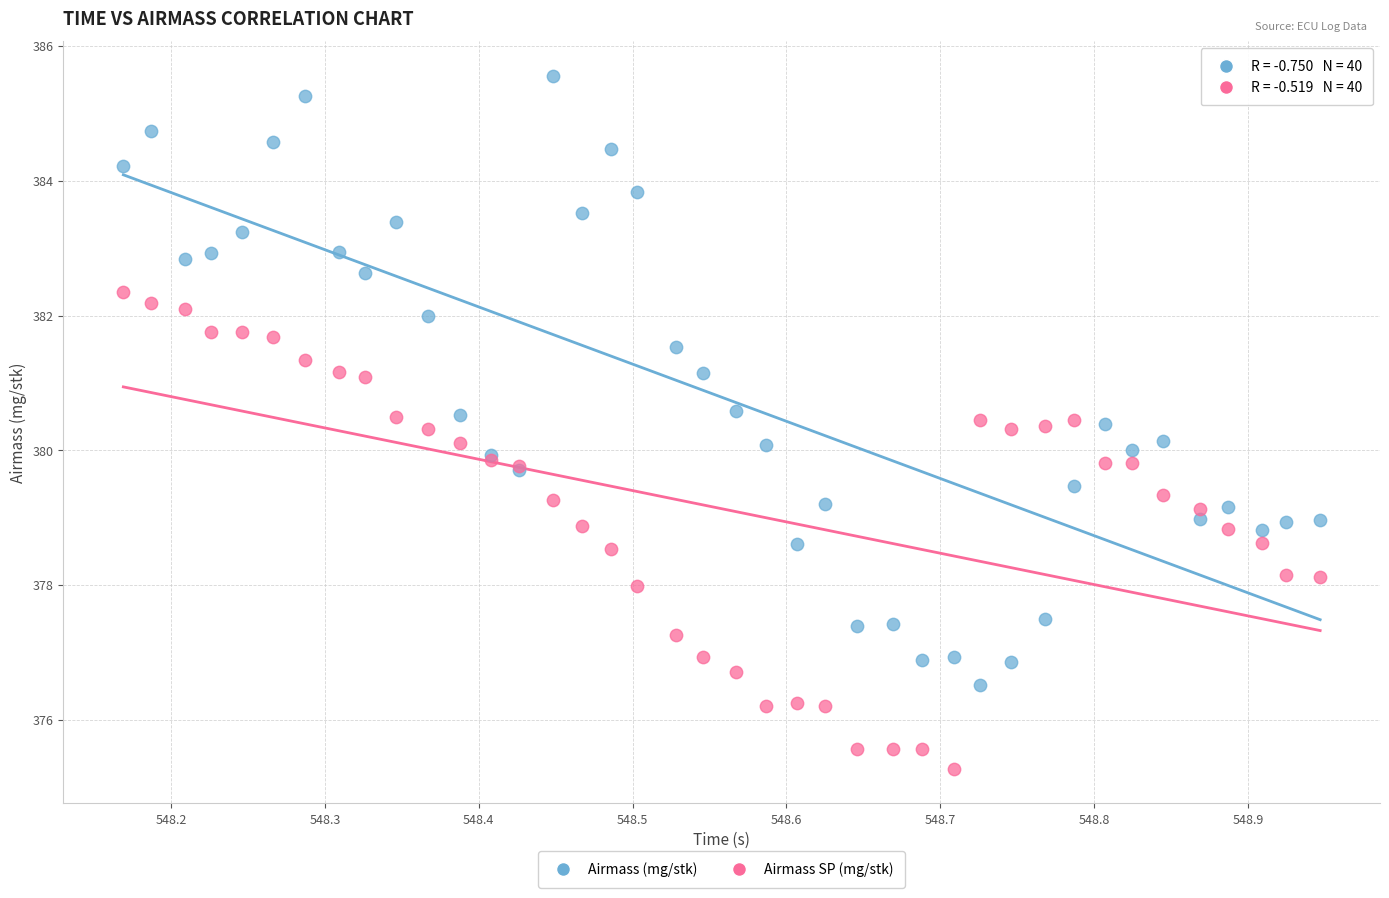

Which series contains the lowest Y value?

Airmass SP (mg/stk)